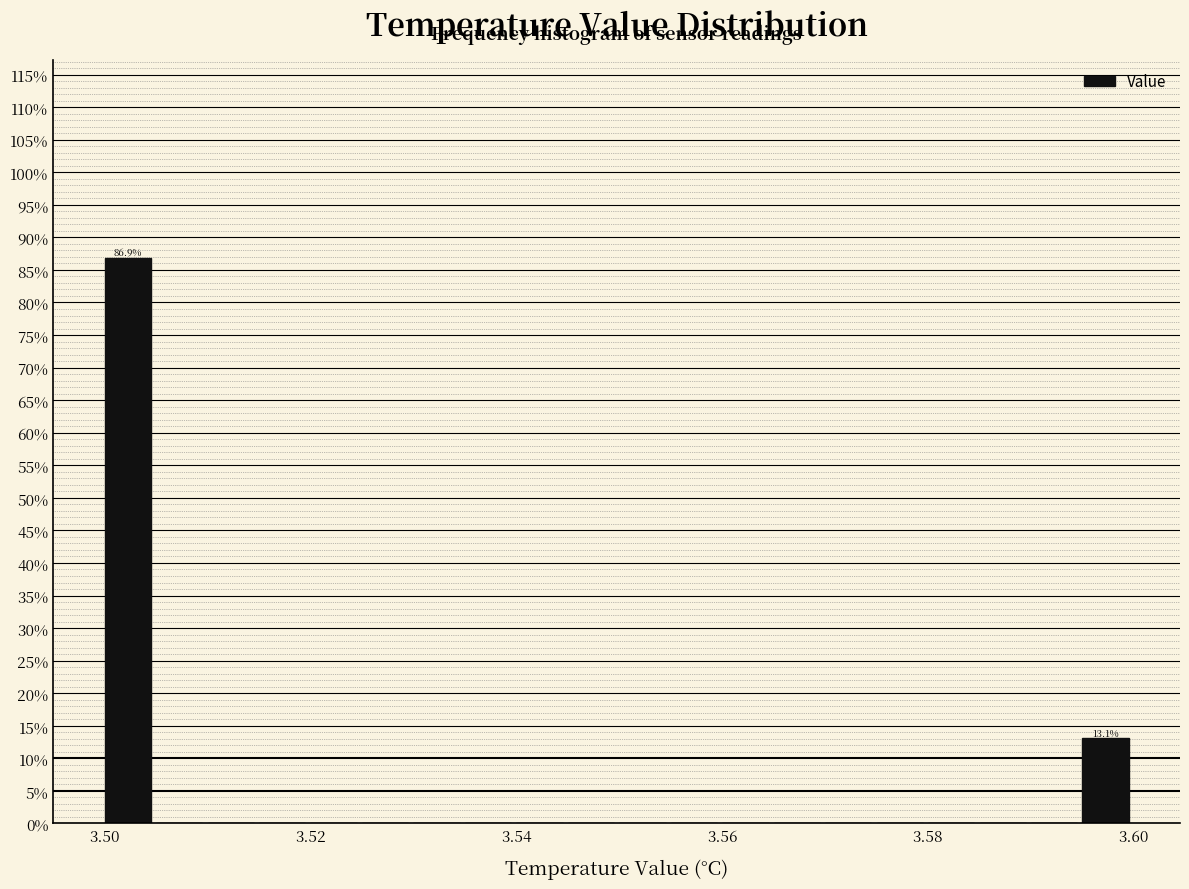

Around what value on the x-axis is the tallest bar? Give the approximate position of its centre, as read against the axis.

3.502